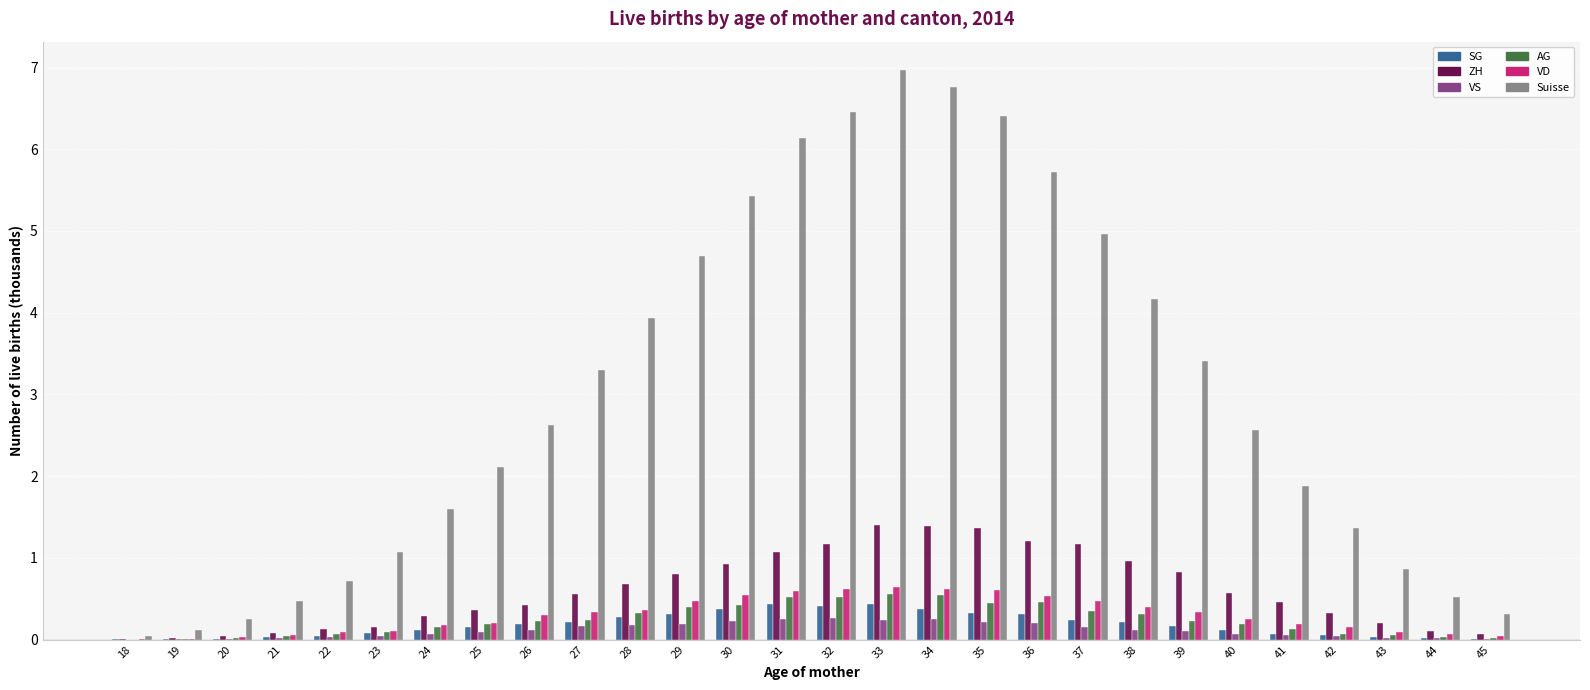

What is the greatest value displayed?

7.0